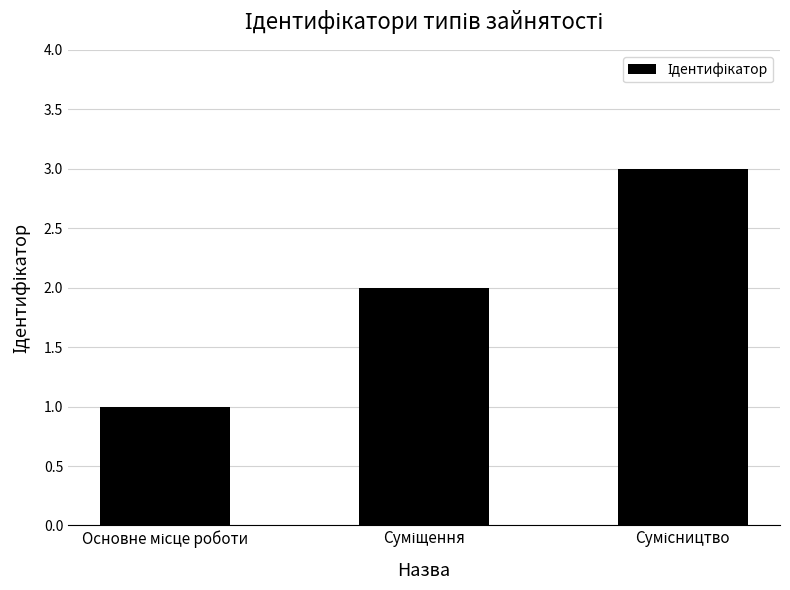

What is the minimum value shown in the chart?

1